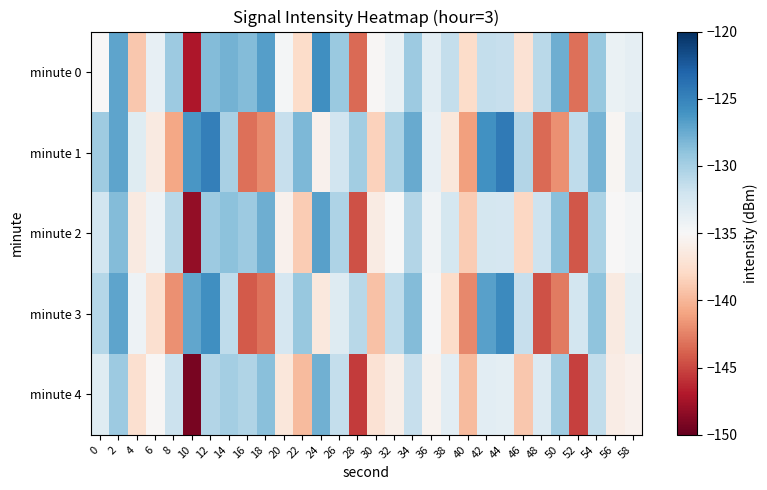

Reading left to right, extract all data points from this chart.

minute 0: 0=-135.1	2=-127.1	4=-139.0	6=-133.7	8=-129.5	10=-147.1	12=-128.6	14=-127.9	16=-128.5	18=-126.7	20=-134.7	22=-137.8	24=-125.8	26=-129.4	28=-143.5	30=-135.2	32=-133.9	34=-129.6	36=-133.4	38=-131.4	40=-137.8	42=-131.4	44=-131.5	46=-137.1	48=-130.9	50=-127.7	52=-143.3	54=-129.3	56=-134.1	58=-133.6
minute 1: 0=-129.7	2=-127.1	4=-133.2	6=-136.4	8=-140.8	10=-126.2	12=-124.8	14=-130.2	16=-143.2	18=-142.1	20=-131.5	22=-128.3	24=-135.6	26=-132.1	28=-129.8	30=-138.4	32=-130.2	34=-127.5	36=-133.8	38=-136.7	40=-141.2	42=-125.9	44=-124.4	46=-130.6	48=-143.5	50=-141.8	52=-131.2	54=-128.0	56=-135.3	58=-132.5
minute 2: 0=-132.1	2=-128.5	4=-136.4	6=-134.2	8=-130.8	10=-148.2	12=-129.6	14=-128.9	16=-129.5	18=-127.7	20=-135.7	22=-138.8	24=-126.8	26=-130.4	28=-144.5	30=-136.2	32=-134.9	34=-130.6	36=-134.5	38=-132.4	40=-138.8	42=-132.4	44=-132.5	46=-138.1	48=-131.9	50=-128.7	52=-144.3	54=-130.3	56=-135.1	58=-134.6
minute 3: 0=-130.7	2=-127.1	4=-134.2	6=-137.4	8=-141.8	10=-127.2	12=-125.8	14=-131.2	16=-144.2	18=-143.1	20=-132.5	22=-129.3	24=-136.6	26=-133.1	28=-130.8	30=-139.4	32=-131.2	34=-128.5	36=-134.8	38=-137.7	40=-142.2	42=-126.9	44=-125.4	46=-131.6	48=-144.5	50=-142.8	52=-132.2	54=-129.0	56=-136.3	58=-133.5
minute 4: 0=-133.2	2=-129.5	4=-137.4	6=-135.2	8=-131.8	10=-149.2	12=-130.6	14=-129.9	16=-130.5	18=-128.7	20=-136.7	22=-139.8	24=-127.8	26=-131.4	28=-145.5	30=-137.2	32=-135.9	34=-131.6	36=-135.5	38=-133.4	40=-139.8	42=-133.4	44=-133.5	46=-139.1	48=-132.9	50=-129.7	52=-145.3	54=-131.3	56=-136.1	58=-135.6